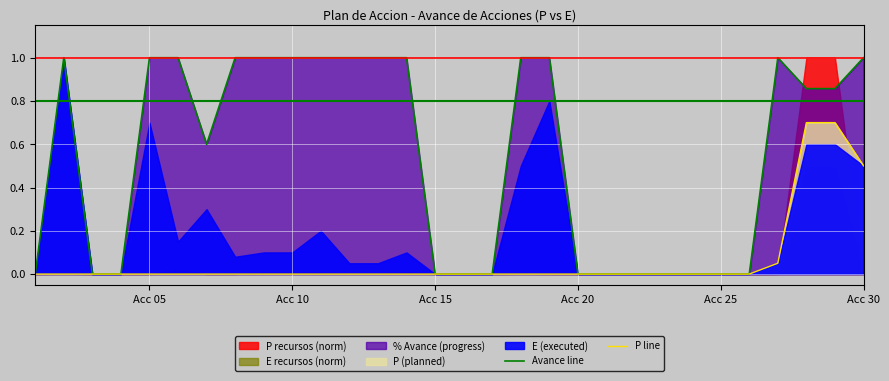

True or false: Avance line has a value of 1.0 at Acc 30.

True